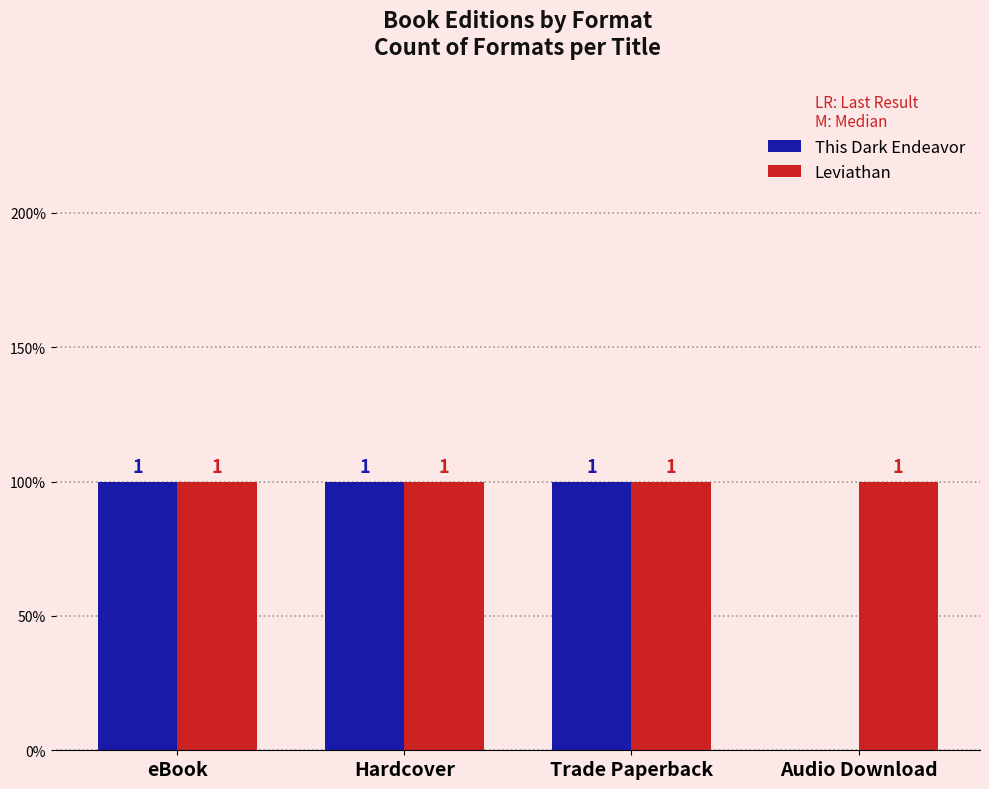

What are all the series names shown in the legend?

This Dark Endeavor, Leviathan